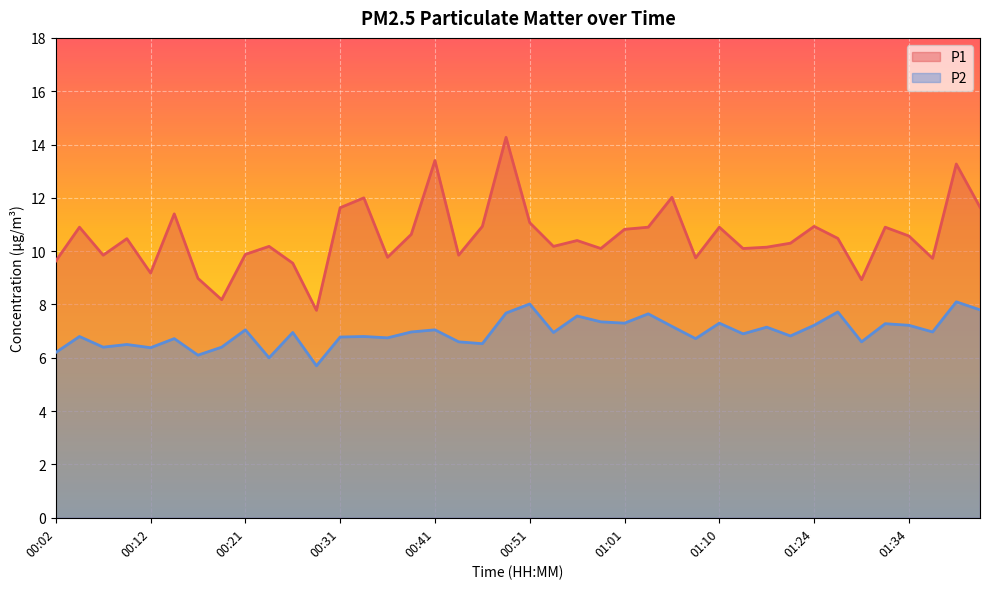

What is the greatest value displayed?

14.3